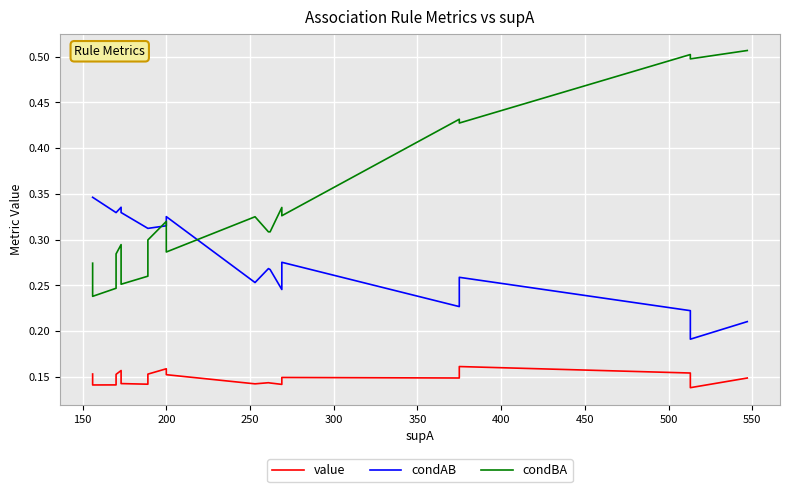

True or false: value and condBA cross at least once.

False